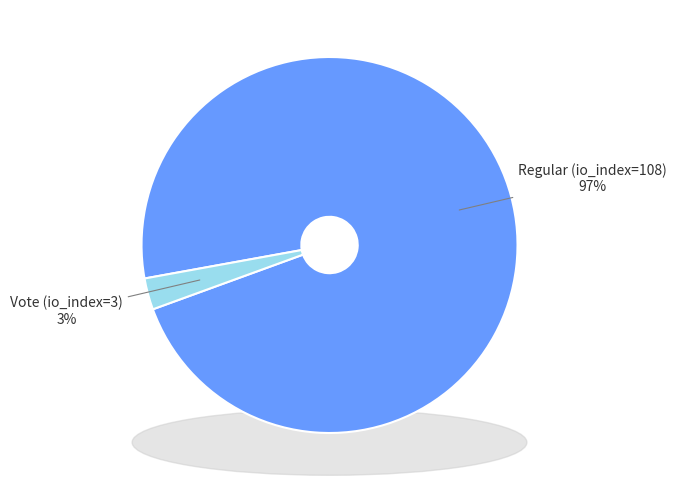

To the nearest percent, what percentage of the pie is Regular (io_index=108)?

97%